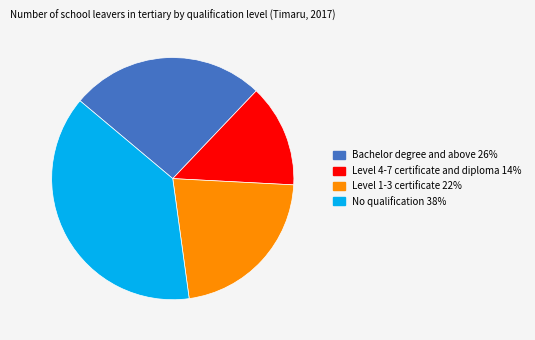

Does Level 4-7 certificate and diploma account for over 50% of the chart?

No